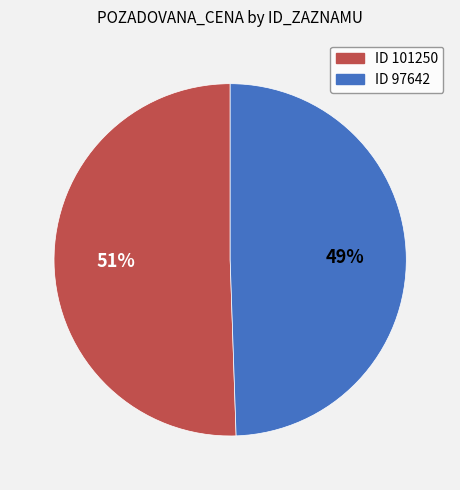

Does any single category account for the majority?

Yes